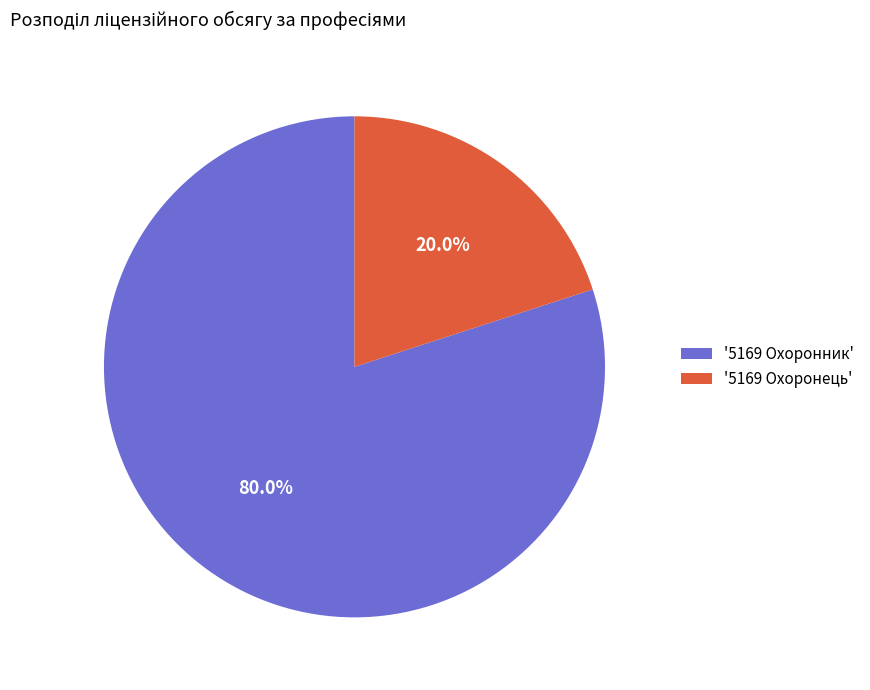

What is the largest slice in the pie chart?

'5169 Охоронник'